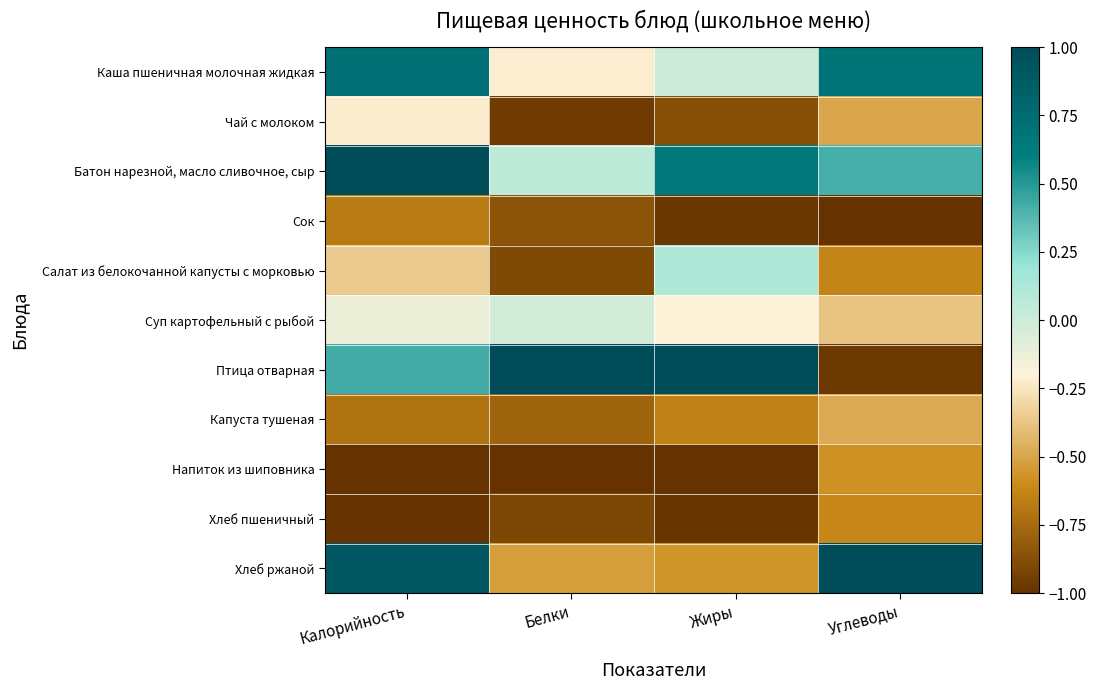

Reading right to left, extract all data points from this chart.

Каша пшеничная молочная жидкая: Углеводы=0.7	Жиры=-0.0	Белки=-0.2	Калорийность=0.7
Чай с молоком: Углеводы=-0.5	Жиры=-0.9	Белки=-1.0	Калорийность=-0.2
Батон нарезной, масло сливочное, сыр: Углеводы=0.4	Жиры=0.7	Белки=0.1	Калорийность=1.0
Сок: Углеводы=-1.0	Жиры=-1.0	Белки=-0.8	Калорийность=-0.7
Салат из белокочанной капусты с морковью: Углеводы=-0.6	Жиры=0.1	Белки=-0.9	Калорийность=-0.4
Суп картофельный с рыбой: Углеводы=-0.4	Жиры=-0.2	Белки=-0.0	Калорийность=-0.1
Птица отварная: Углеводы=-1.0	Жиры=1.0	Белки=1.0	Калорийность=0.4
Капуста тушеная: Углеводы=-0.5	Жиры=-0.6	Белки=-0.8	Калорийность=-0.7
Напиток из шиповника: Углеводы=-0.6	Жиры=-1.0	Белки=-1.0	Калорийность=-1.0
Хлеб пшеничный: Углеводы=-0.6	Жиры=-1.0	Белки=-0.9	Калорийность=-1.0
Хлеб ржаной: Углеводы=1.0	Жиры=-0.6	Белки=-0.5	Калорийность=0.9